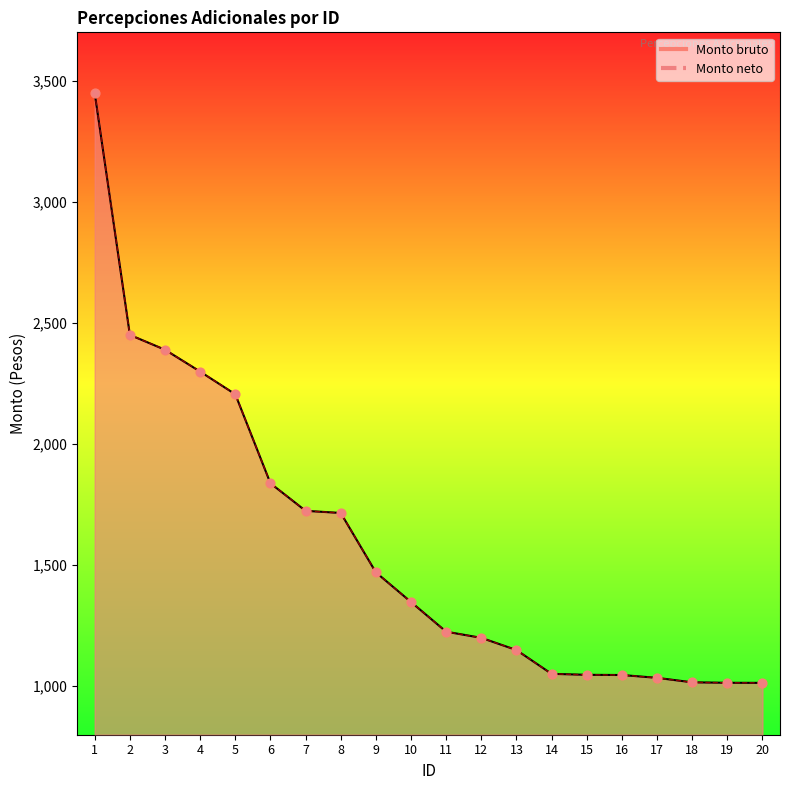

Which series has the largest total across all categories?

Monto bruto